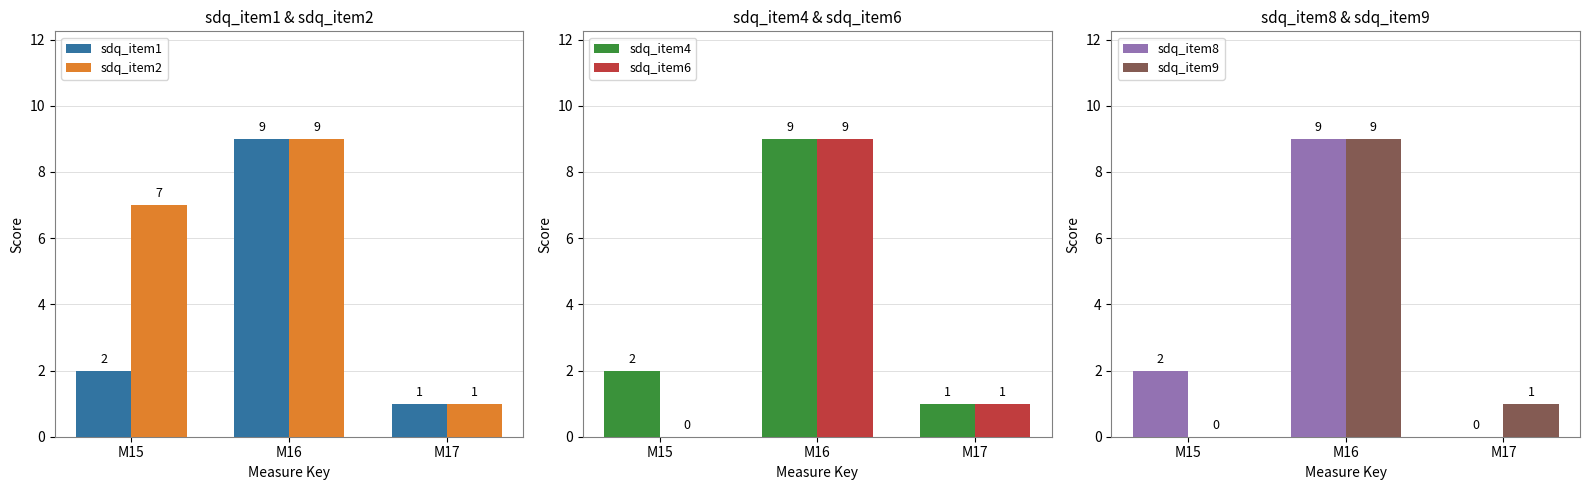

What is the difference between the second highest and minimum values in the sdq_item8 series?

2